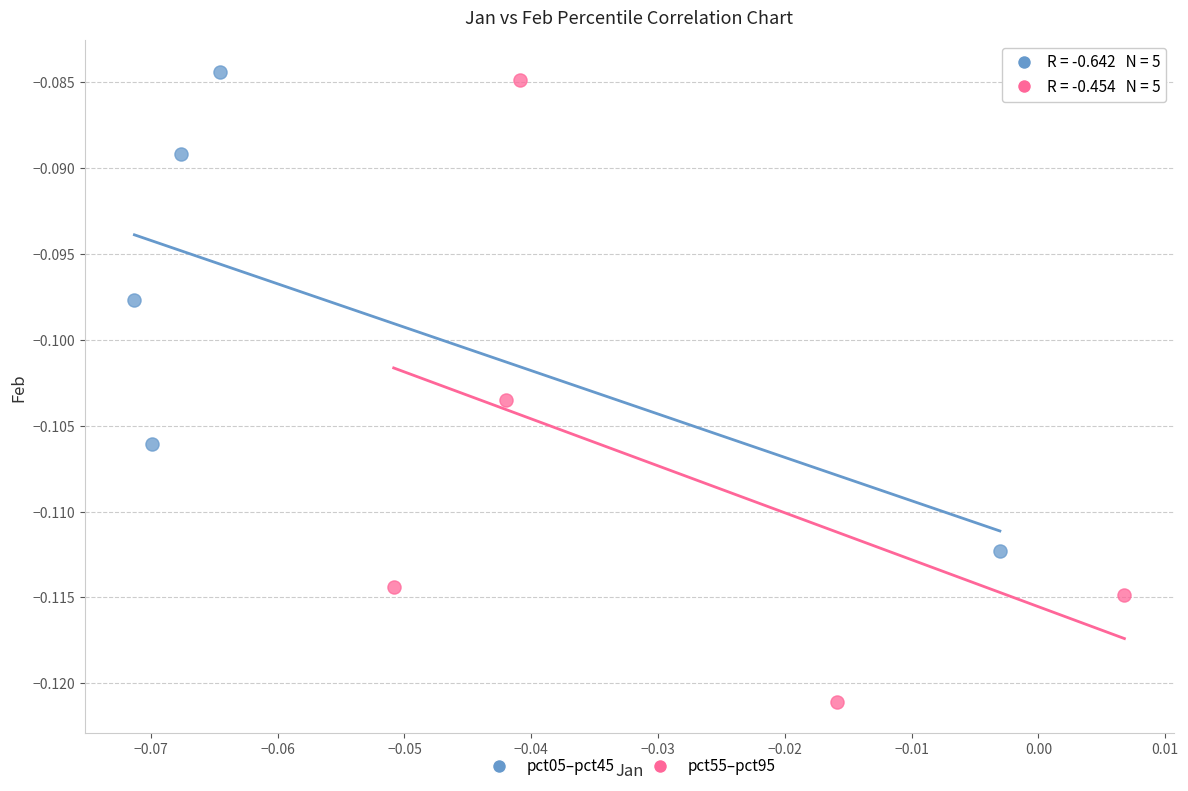

Which series reaches the minimum Y coordinate?

pct55–pct95